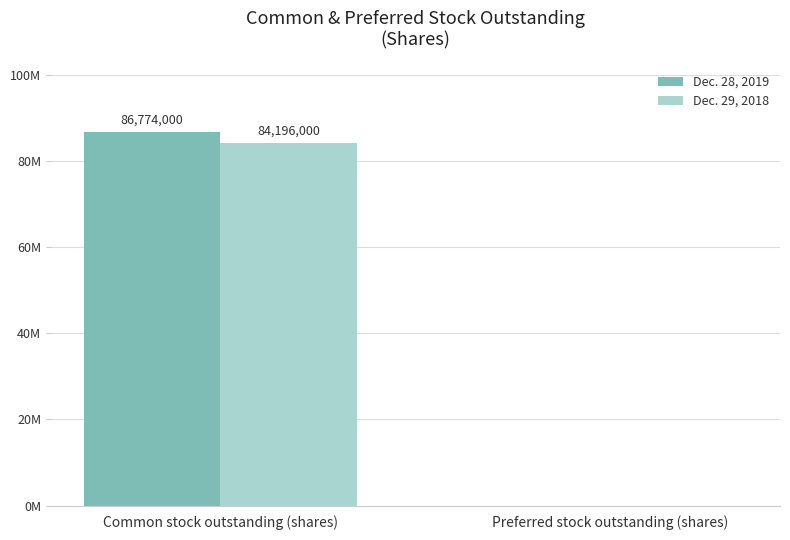

What are all the series names shown in the legend?

Dec. 28, 2019, Dec. 29, 2018